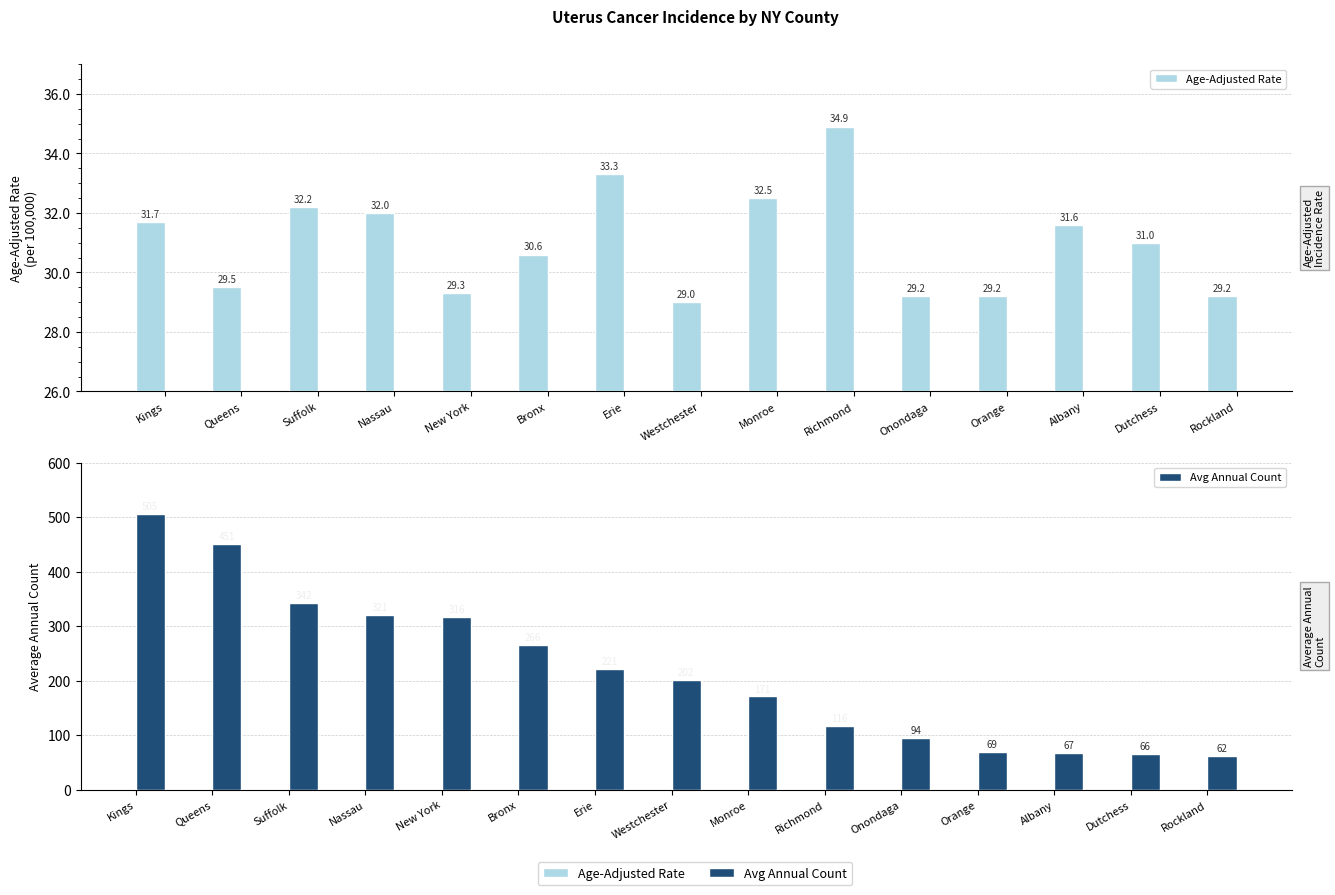

The value of Avg Annual Count at Monroe is 97.8. True or false?

False